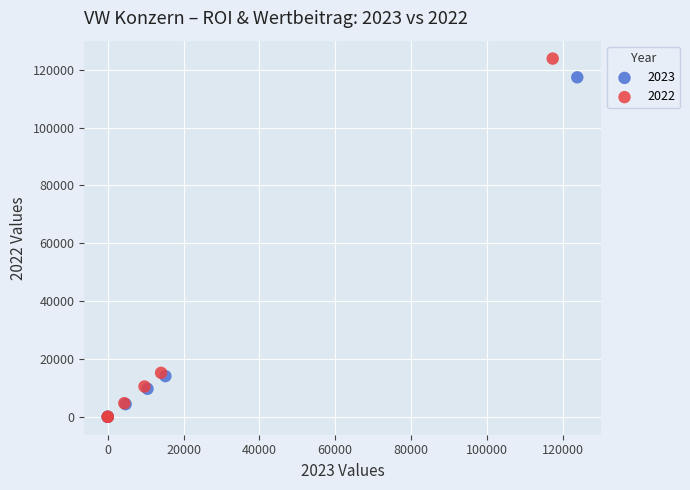

What are all the series names shown in the legend?

2023, 2022